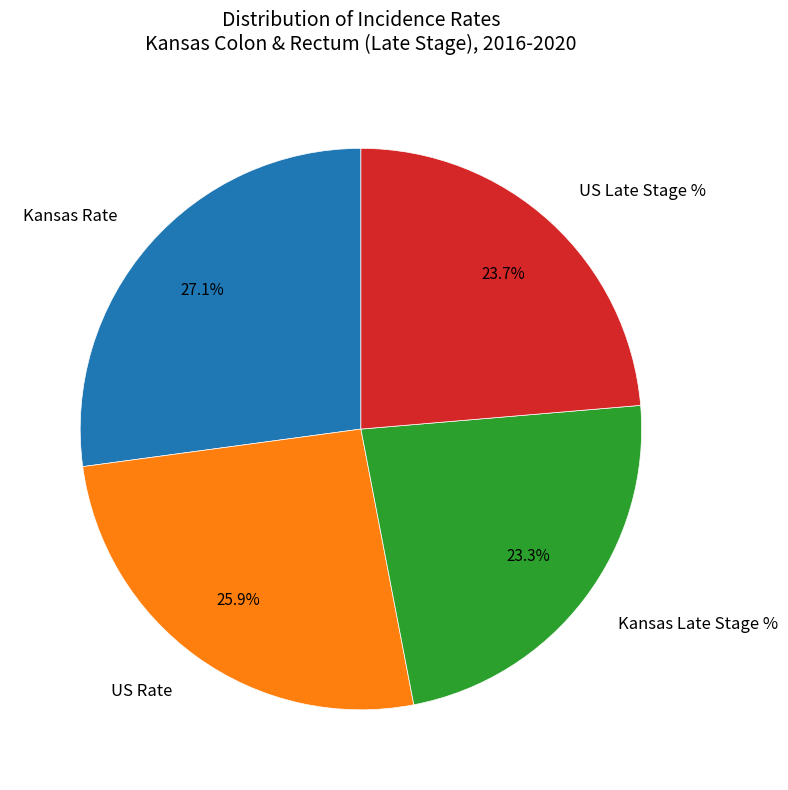

What percentage is NOT represented by US Rate?

74.1%